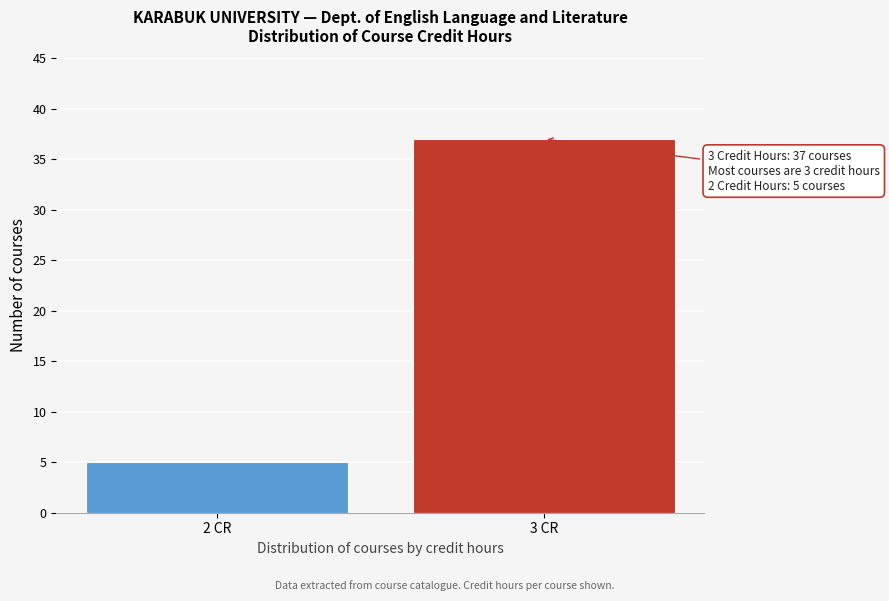

Reading left to right, what are all the values shown in this chart?

5	37